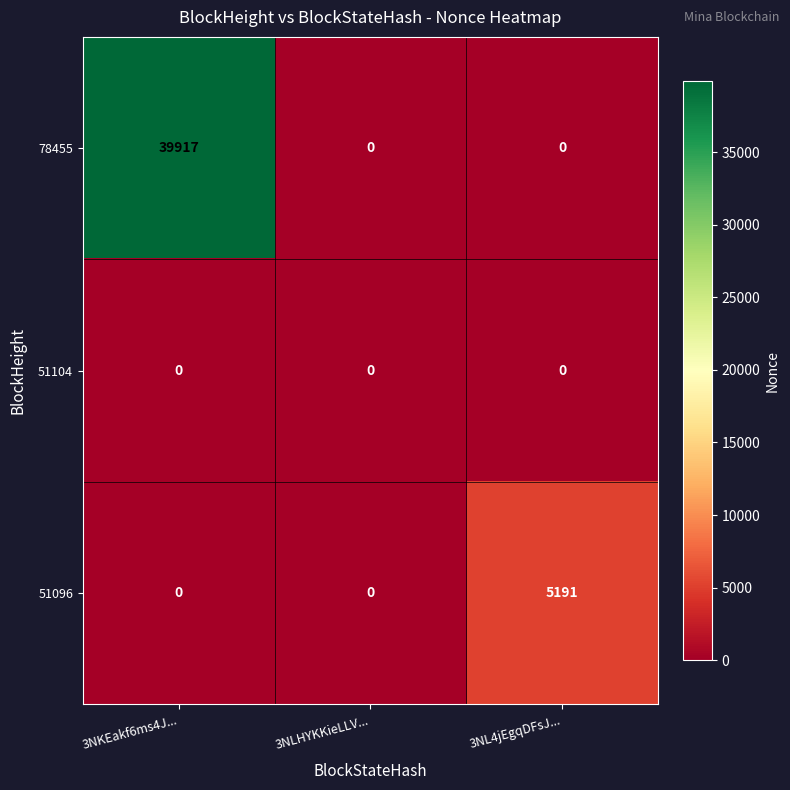

What is the spread (max minus min) of values at 3NL4jEgqDFsJ...?

5191